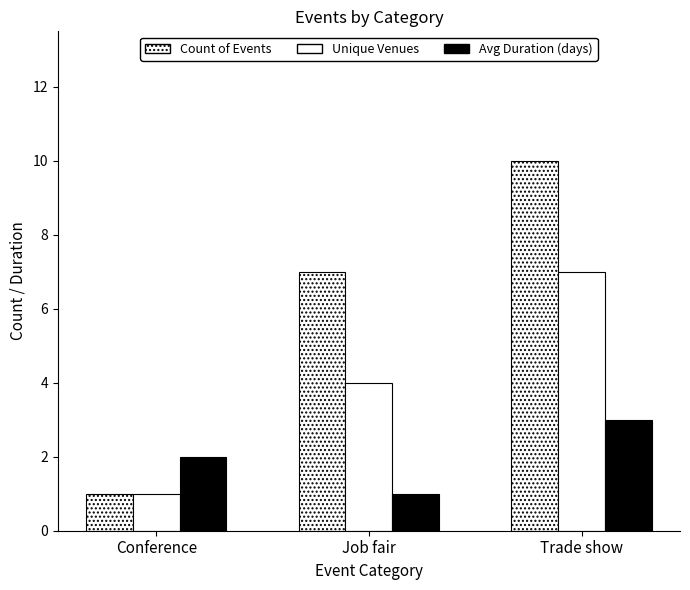

How many series are shown in this chart?

3